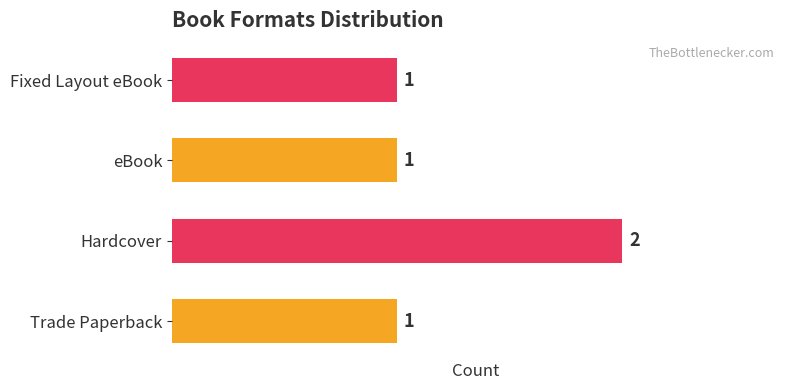

How many bars are there in total?

4